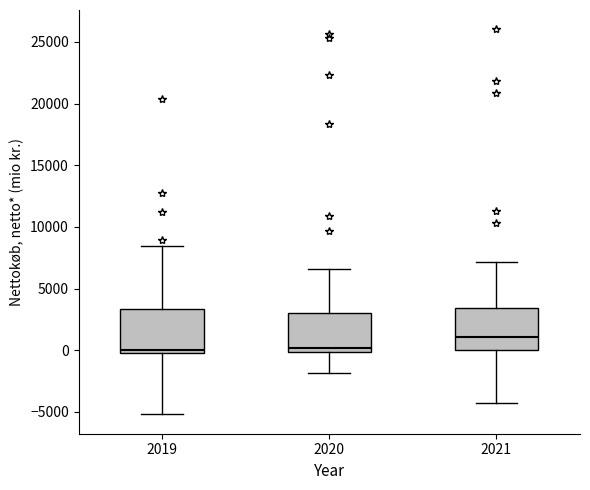

Reading left to right, read every box against the y-axis: the position of its median line, the range the box covers, and the ends of its whiskers. The values are not printed on the chart, so give them approximately, as read against the axis.

2019: median 0 (just above the box's lower edge), box 0 to 3500, whiskers -5000 to 8500
2020: median 0 (just above the box's lower edge), box 0 to 3000, whiskers -2000 to 6500
2021: median 1000, box 0 to 3500, whiskers -4500 to 7000